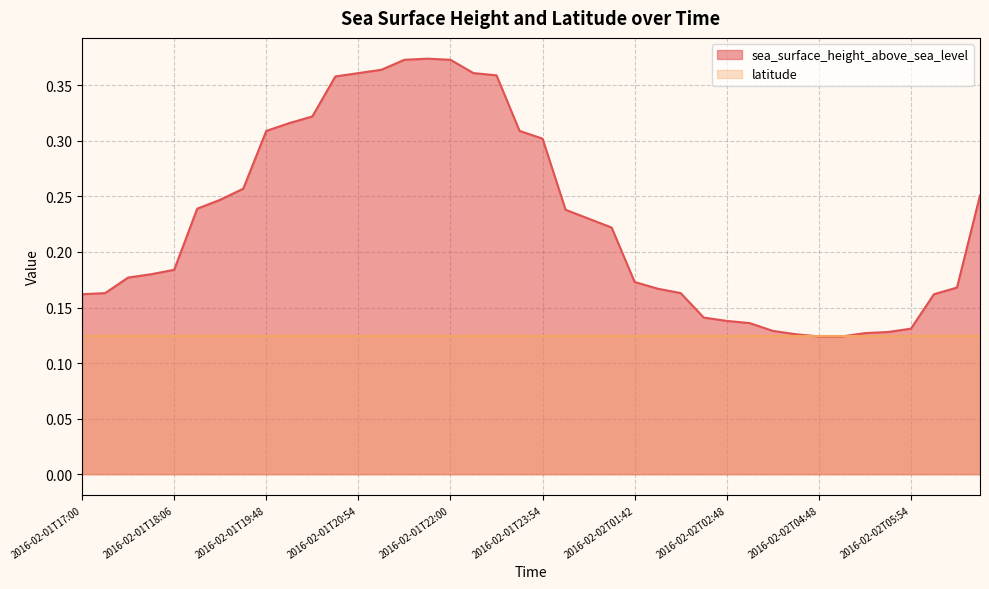

What value does the data have at 2016-02-02T00:42?

0.2